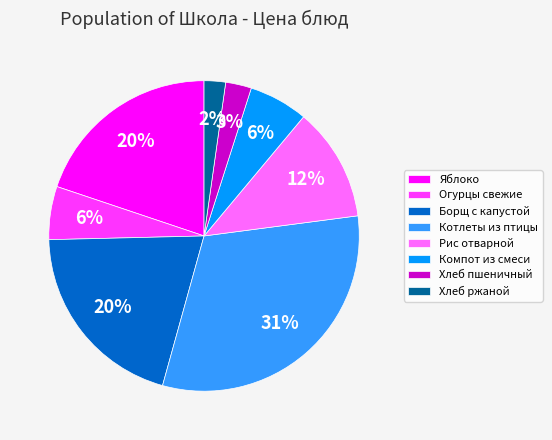

Which has a higher value, Хлеб ржаной or Борщ с капустой?

Борщ с капустой